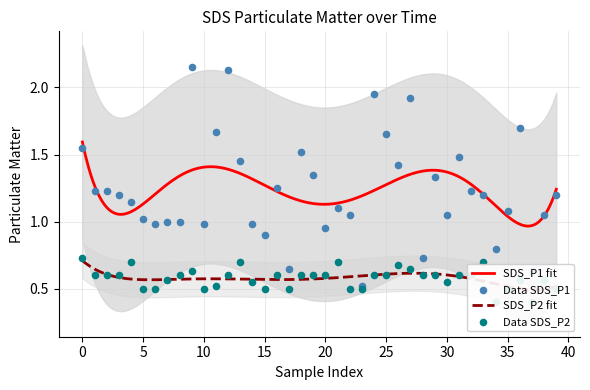

What is the total value across all series at 5?

1.8